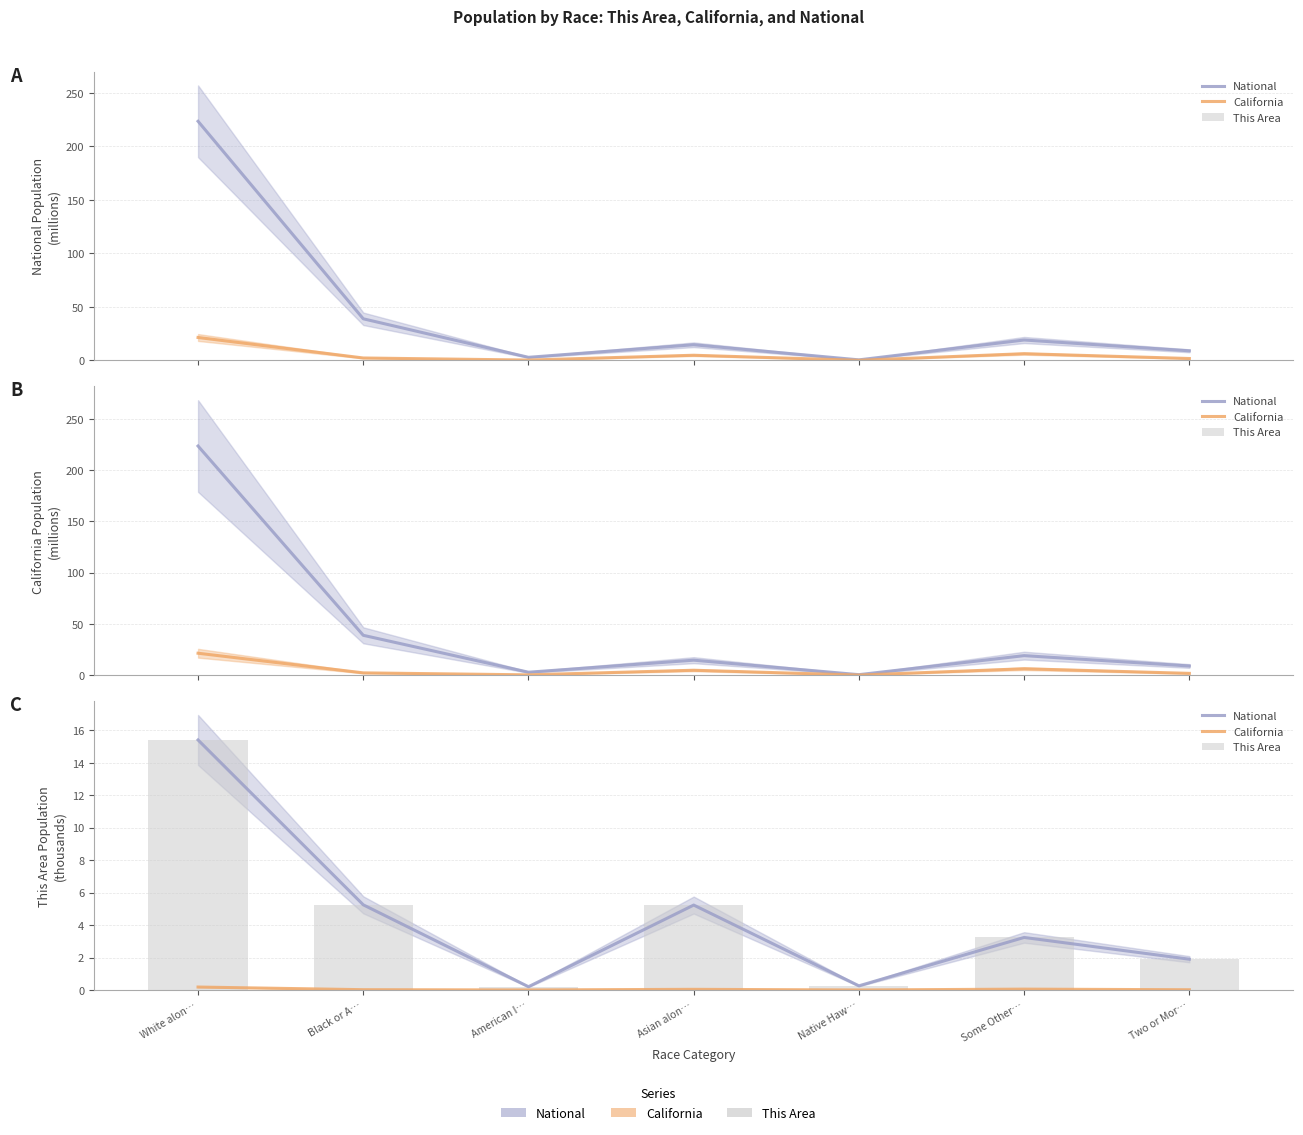

What are all the series names shown in the legend?

National, California, This Area